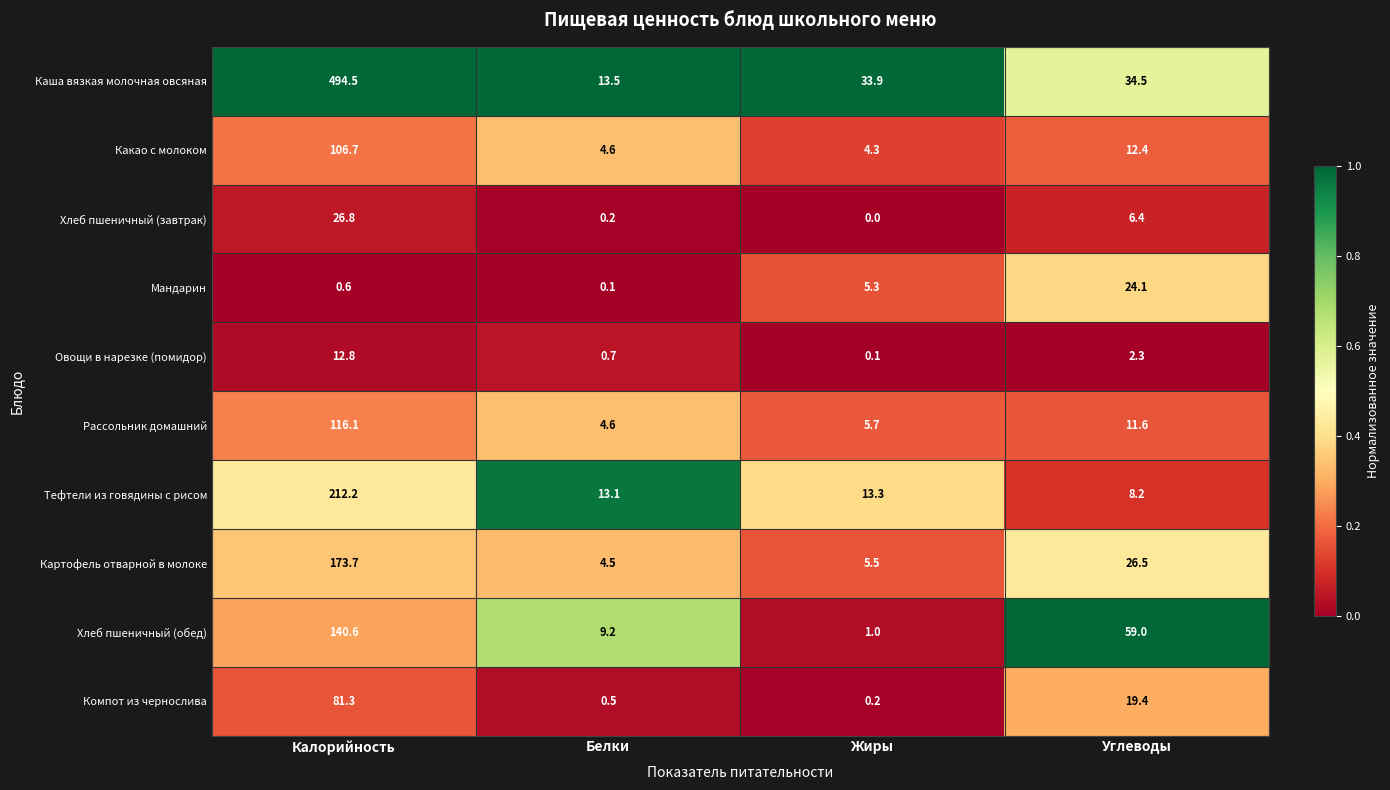

True or false: Хлеб пшеничный (завтрак) has a value of 0.0 at Жиры.

True